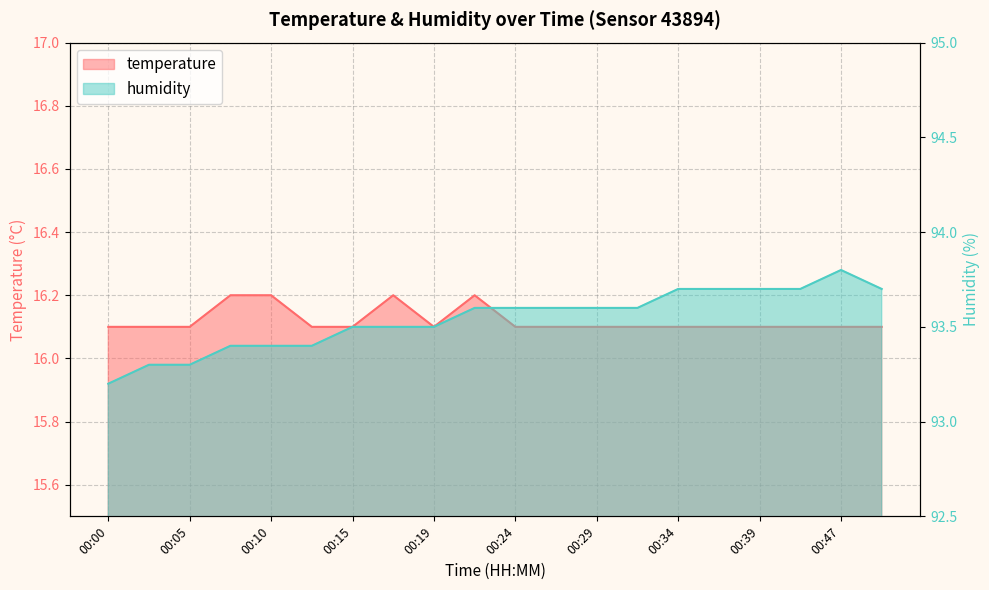

Reading left to right, what are all the values shown in this chart?

temperature: 00:00=16.1	00:02=16.1	00:05=16.1	00:07=16.2	00:10=16.2	00:12=16.1	00:15=16.1	00:17=16.2	00:19=16.1	00:22=16.2	00:24=16.1	00:27=16.1	00:29=16.1	00:32=16.1	00:34=16.1	00:37=16.1	00:39=16.1	00:41=16.1	00:47=16.1	00:49=16.1
humidity: 00:00=93.2	00:02=93.3	00:05=93.3	00:07=93.4	00:10=93.4	00:12=93.4	00:15=93.5	00:17=93.5	00:19=93.5	00:22=93.6	00:24=93.6	00:27=93.6	00:29=93.6	00:32=93.6	00:34=93.7	00:37=93.7	00:39=93.7	00:41=93.7	00:47=93.8	00:49=93.7